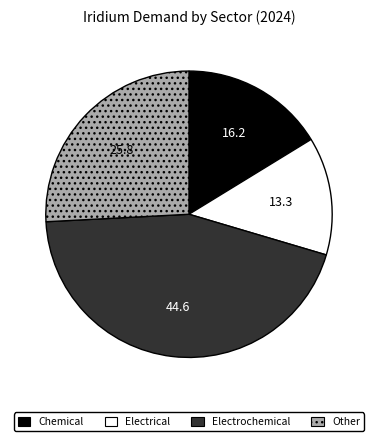

Which has a higher value, Other or Chemical?

Other